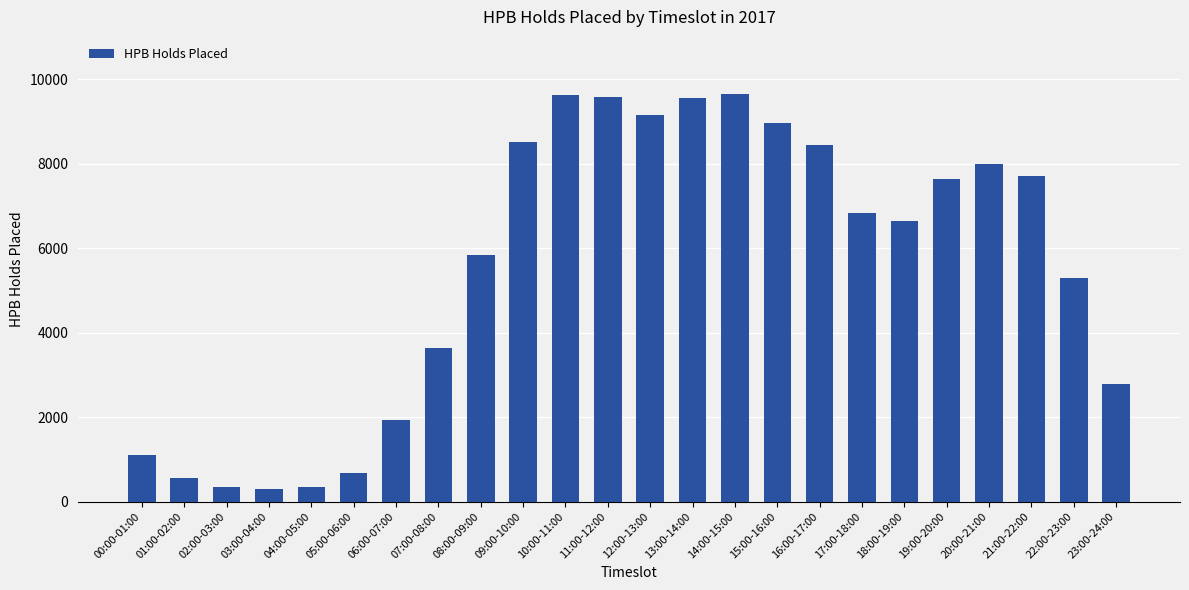

What is the label of the 14th bar from the right?

10:00-11:00